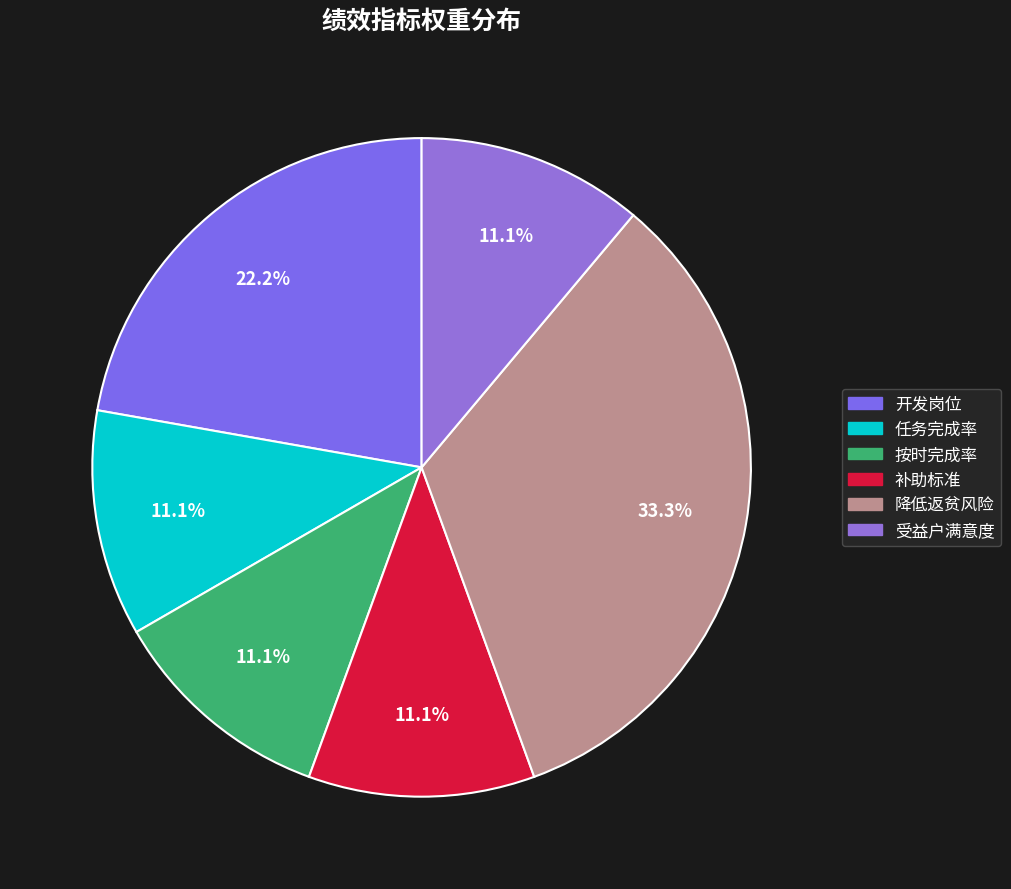

Rank the categories by value from highest to lowest.

降低返贫风险, 开发岗位, 任务完成率, 按时完成率, 补助标准, 受益户满意度